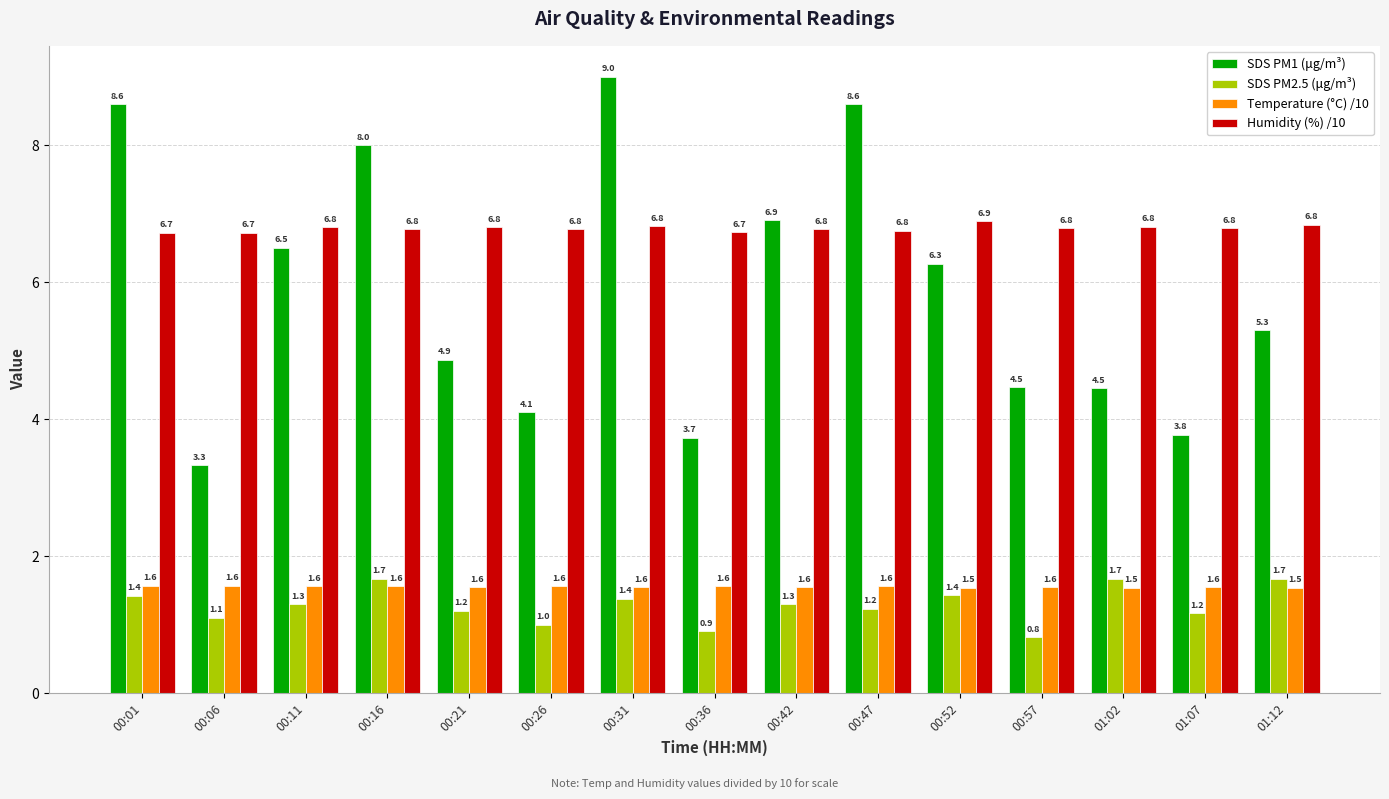

True or false: SDS PM2.5 (μg/m³) has a value of 1.7 at 00:16.

True